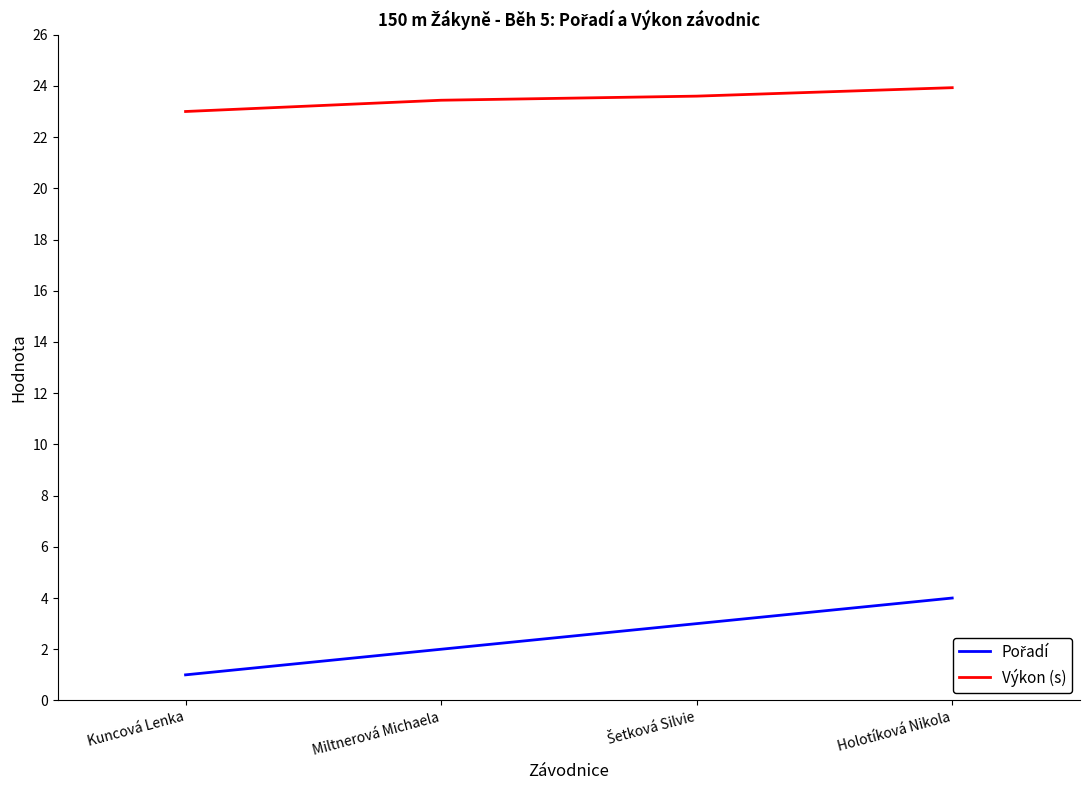

Which series has the largest total across all categories?

Výkon (s)